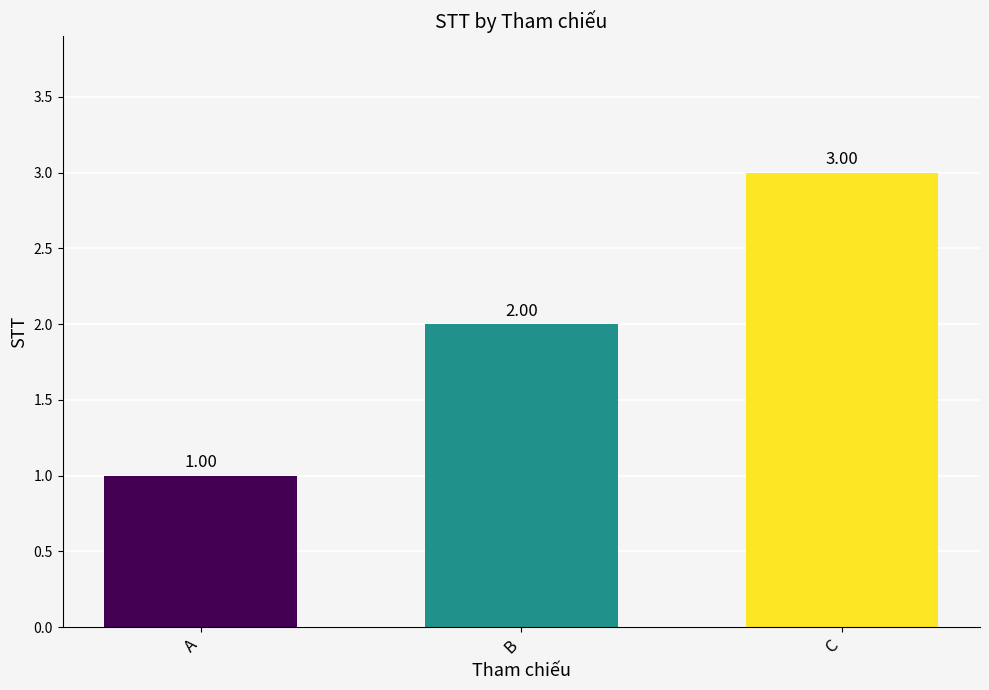

At which category does the chart reach its peak across all series?

C